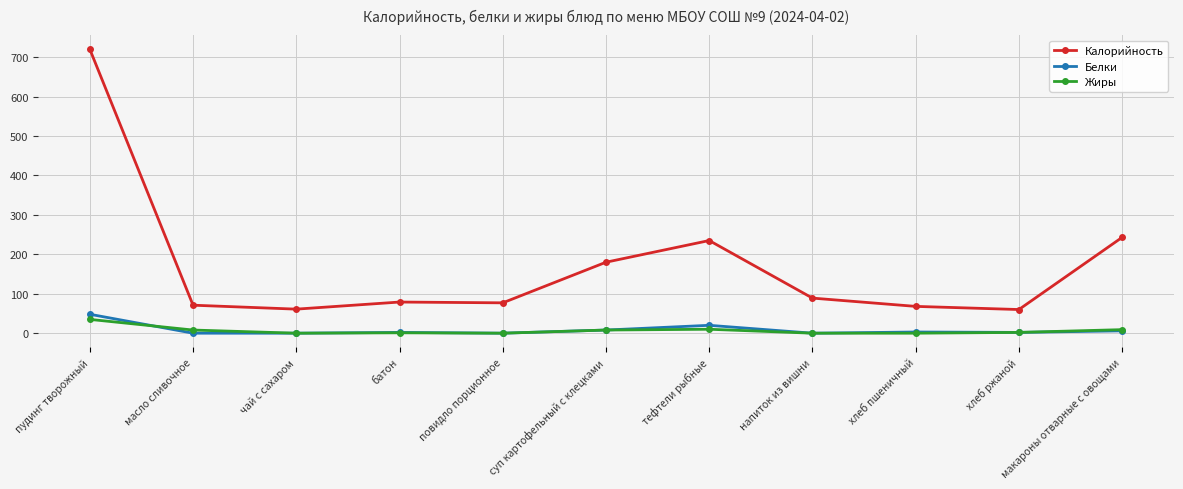

What is the difference between the second highest and minimum values in the Белки series?

20